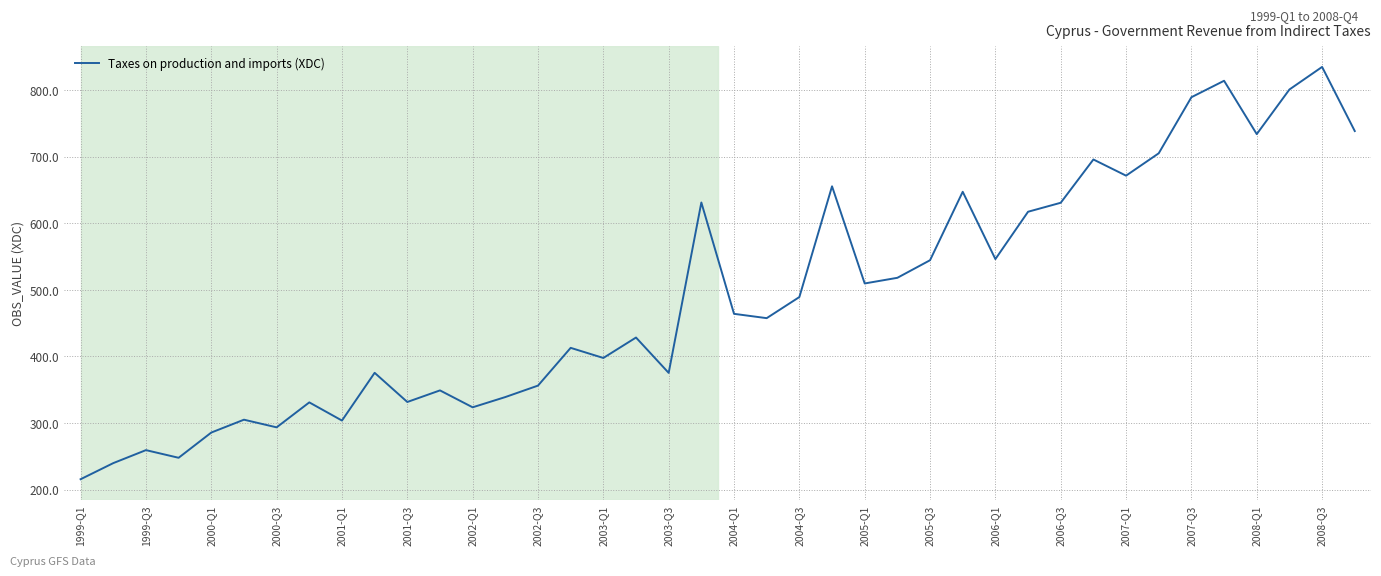

What is the difference between the maximum and minimum values?

619.2